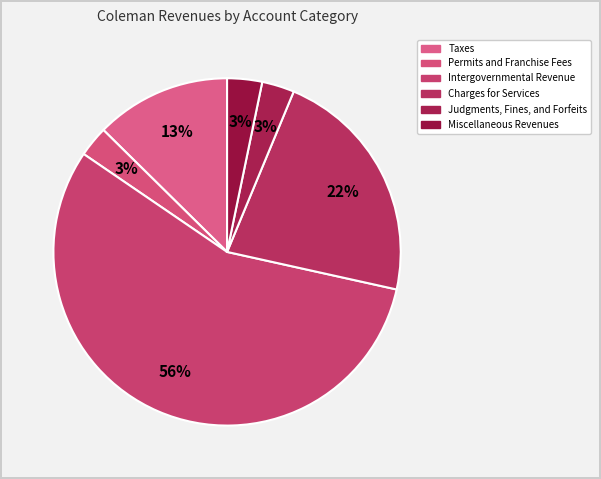

Count the number of slices in the pie.

6